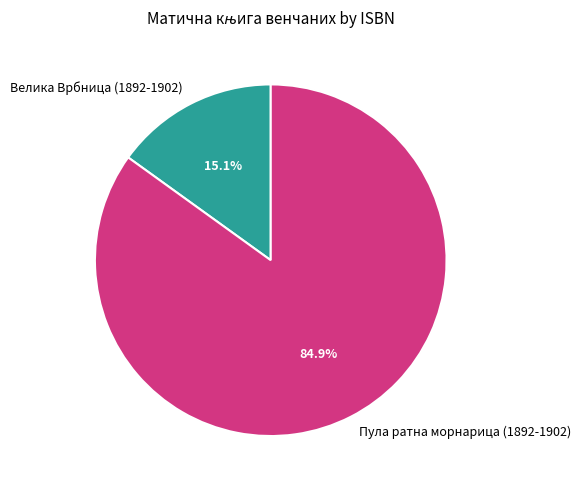

Between Пула ратна морнарица (1892-1902) and Велика Врбница (1892-1902), which is larger?

Пула ратна морнарица (1892-1902)